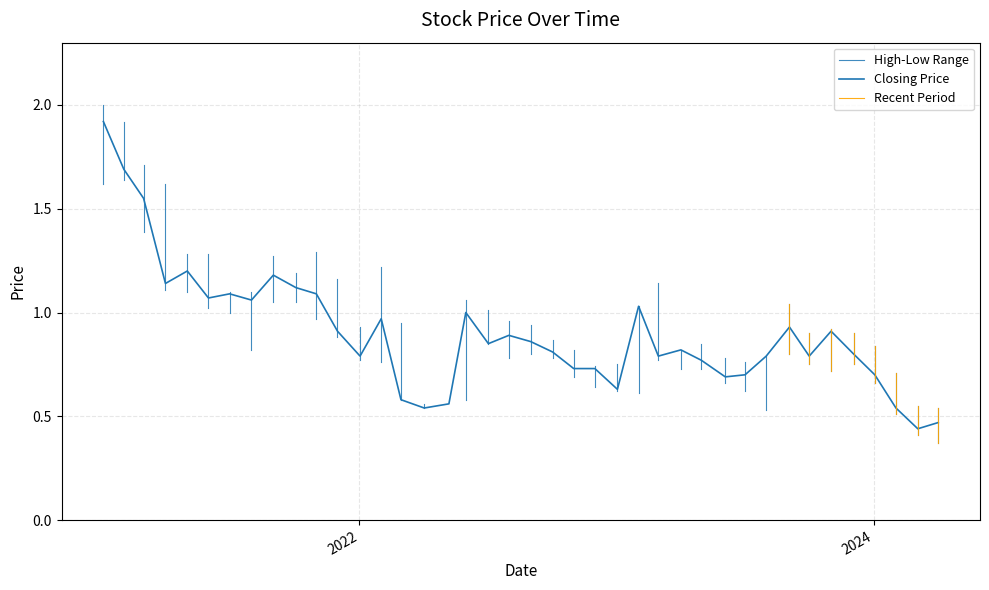

True or false: High and Closing intersect in this chart.

False